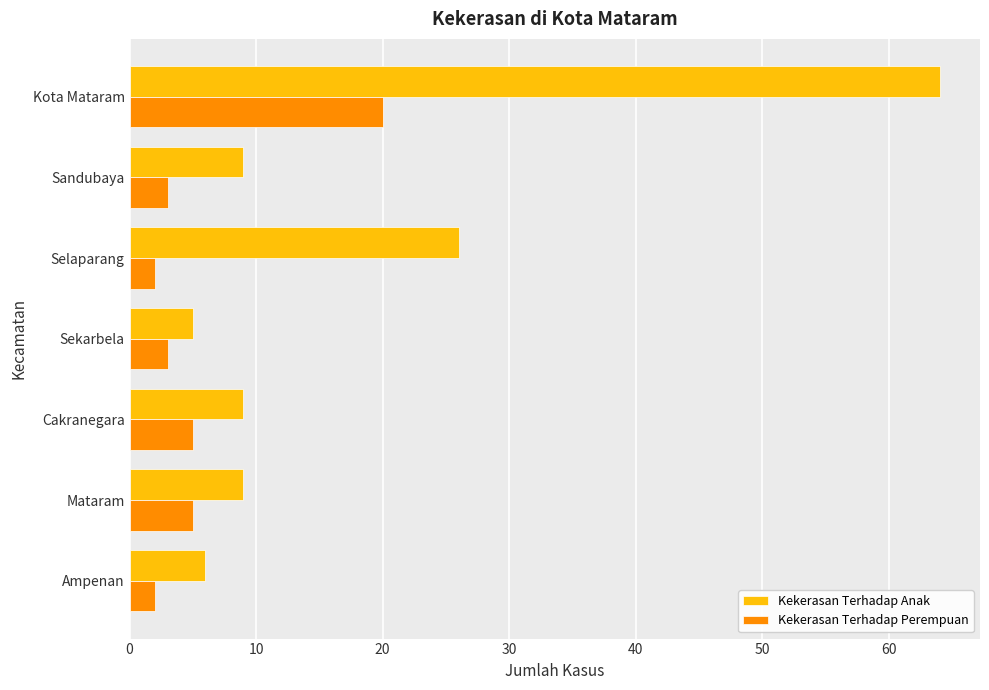

At which category does the chart reach its peak across all series?

Kota Mataram